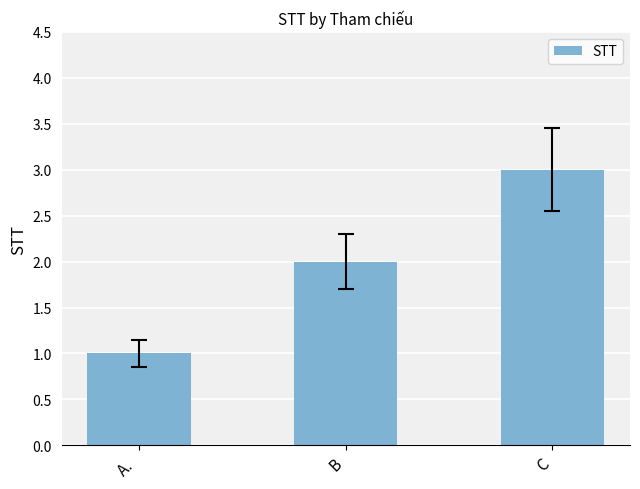

What is the difference between the second highest and minimum values?

1